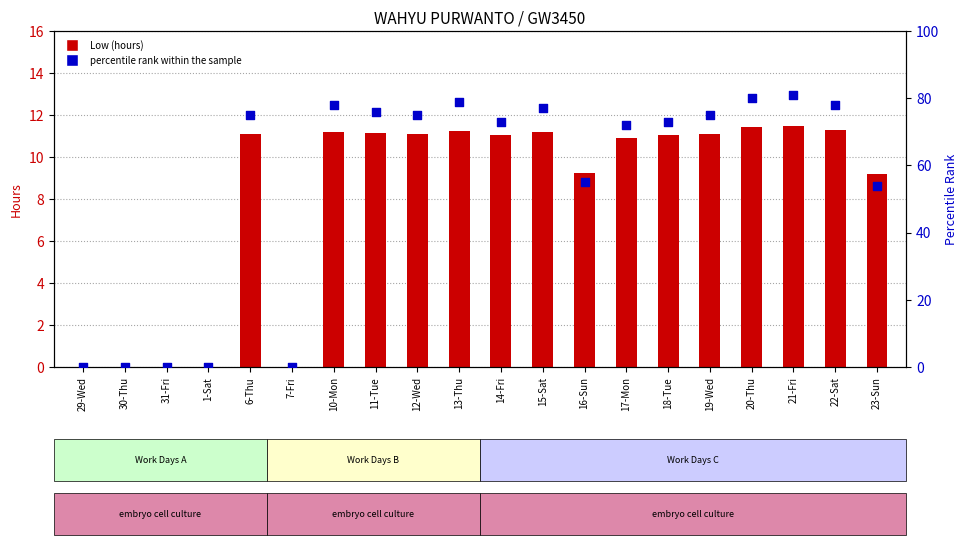

What are all the series names shown in the legend?

Low (hours), percentile rank within the sample